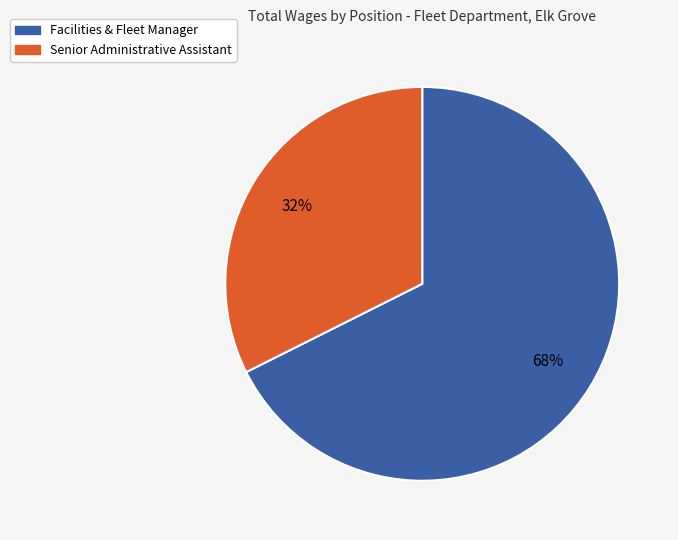

What is the ratio of the value at Senior Administrative Assistant to the value at Facilities & Fleet Manager?

0.5